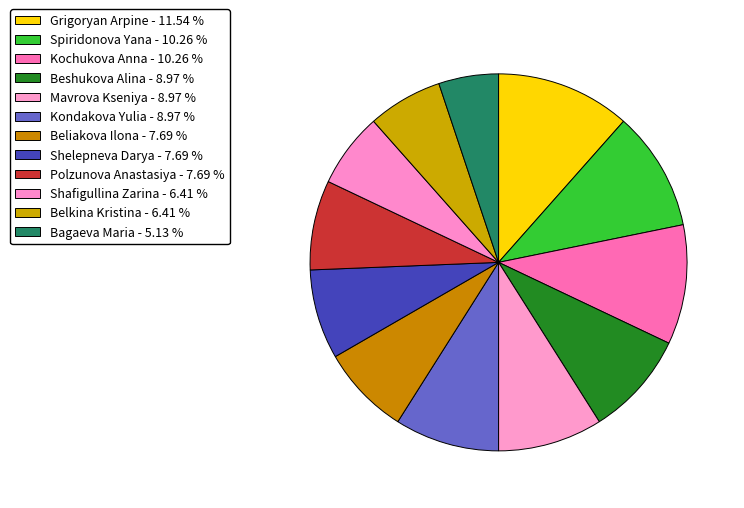

True or false: Beliakova Ilona accounts for 1% of the total.

False